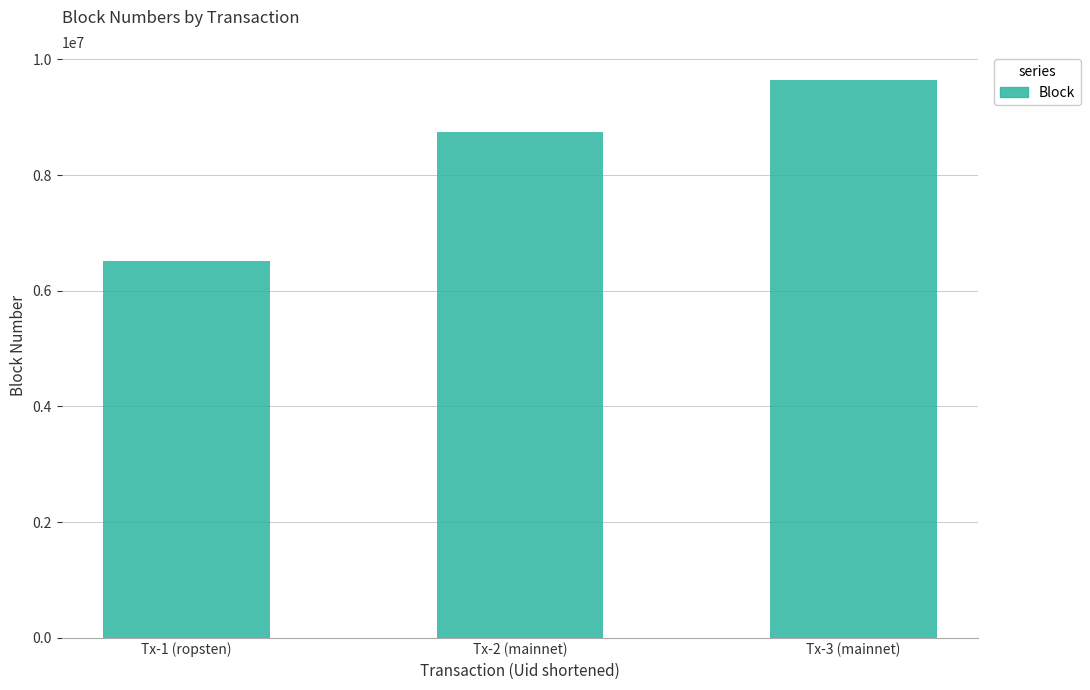

Reading right to left, extract all data points from this chart.

Tx-3 (mainnet)=9645282	Tx-2 (mainnet)=8747091	Tx-1 (ropsten)=6511024